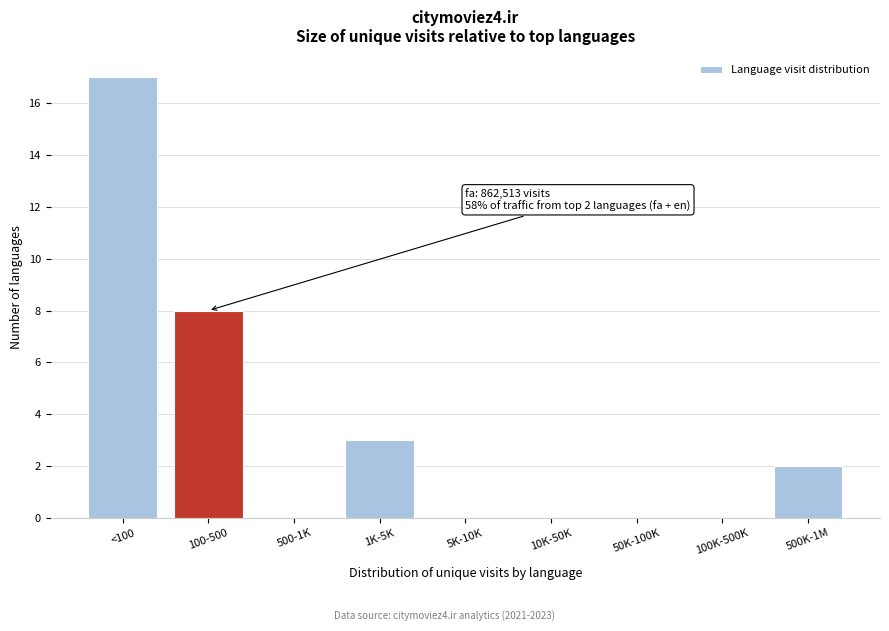

Reading right to left, list all the values displayed in this chart.

500K-1M=2	100K-500K=0	50K-100K=0	10K-50K=0	5K-10K=0	1K-5K=3	500-1K=0	100-500=8	<100=17